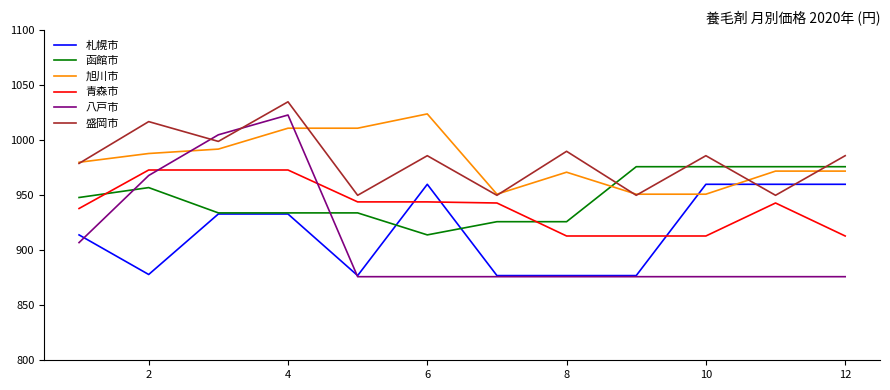

Which series has the largest range (max minus min)?

八戸市